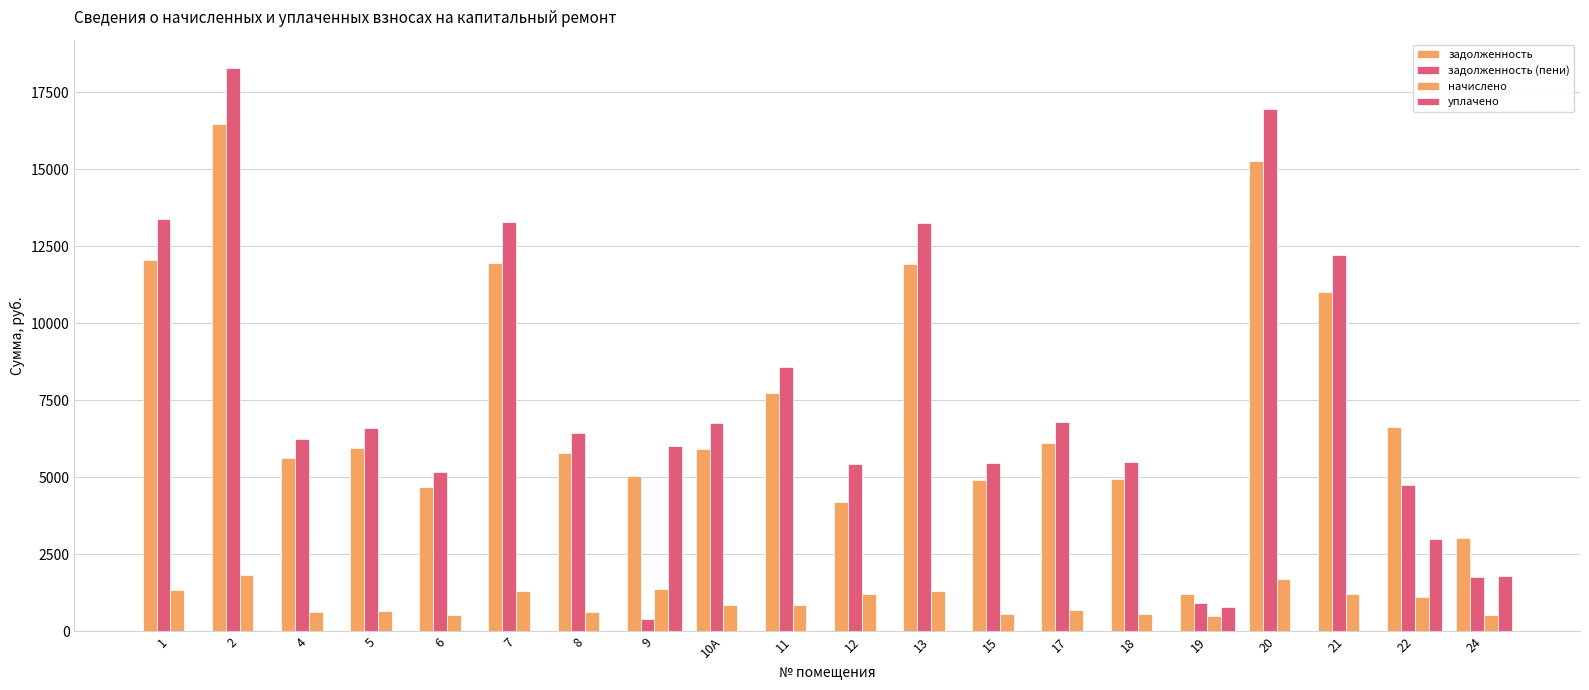

How many groups of bars are there?

20